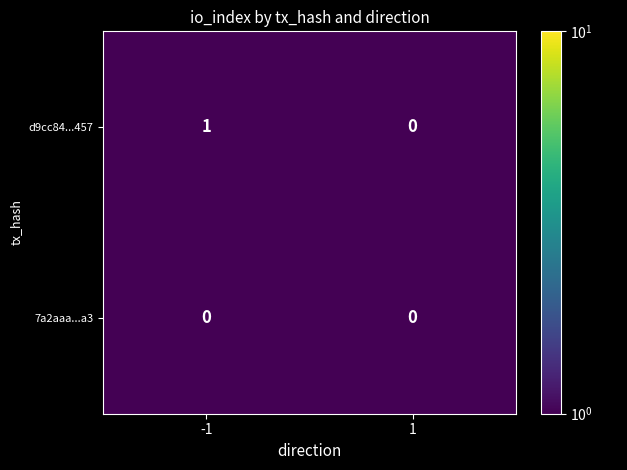

What is the total value across all series at 1?

0